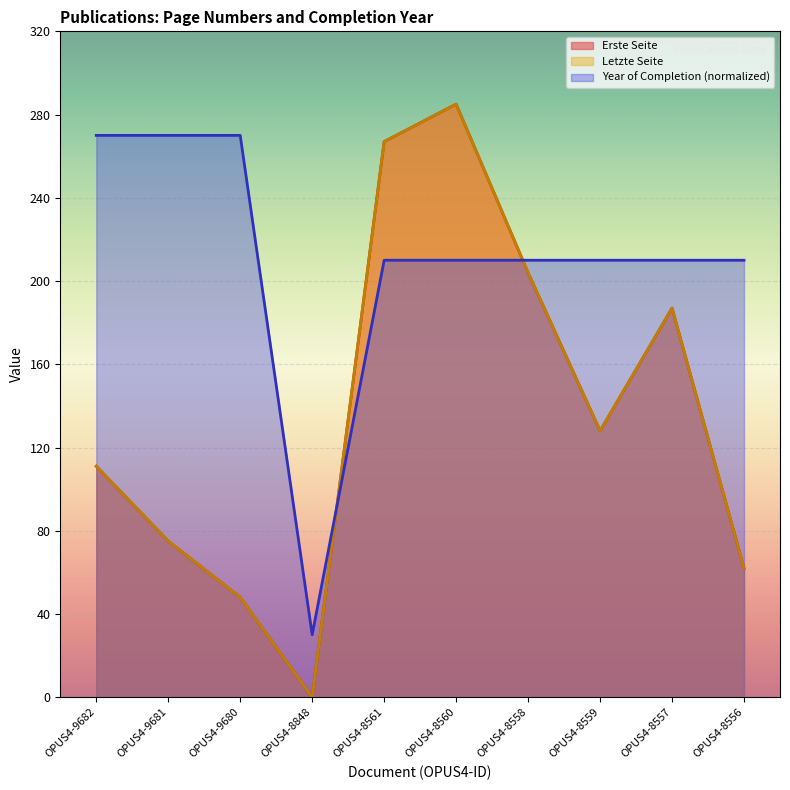

At which category is the sum across all series the highest?

OPUS4-8560